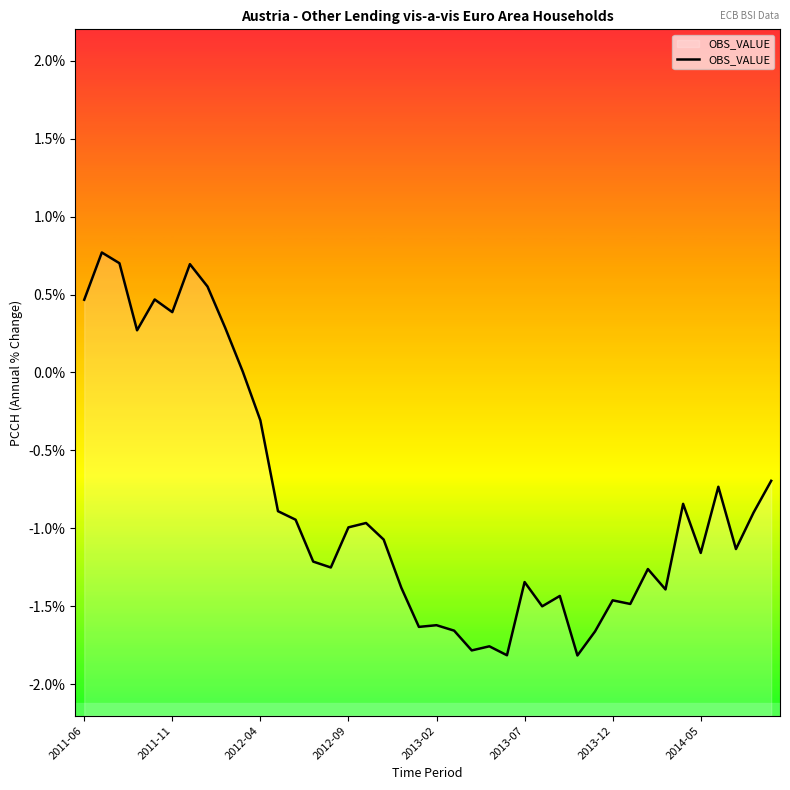

How many lines are shown in the chart?

1